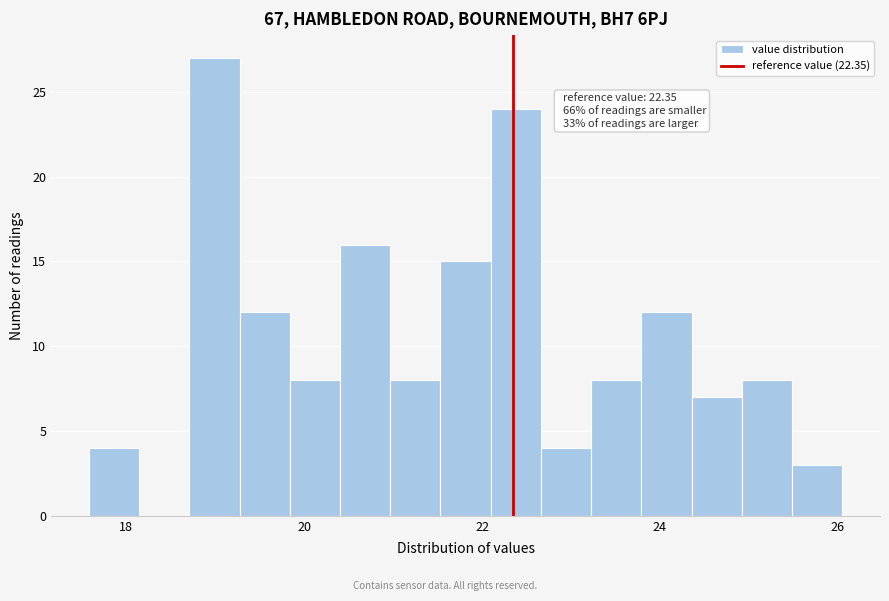

Read against the x-axis, roughly where is the centre of the tallest bar?

19.0